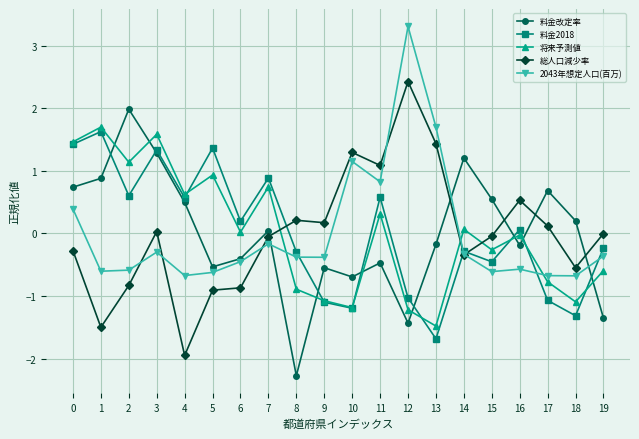

Between 8 and 16, which series saw the biggest shift?

料金改定率